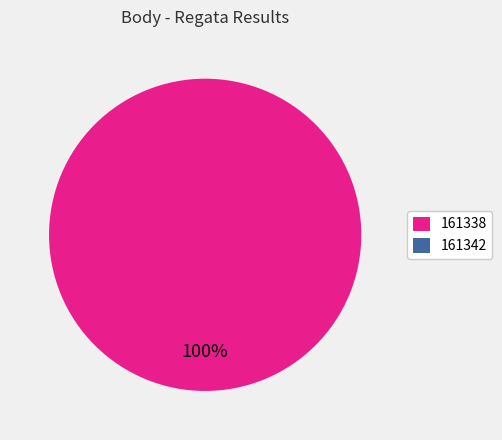

What is the largest slice in the pie chart?

161338